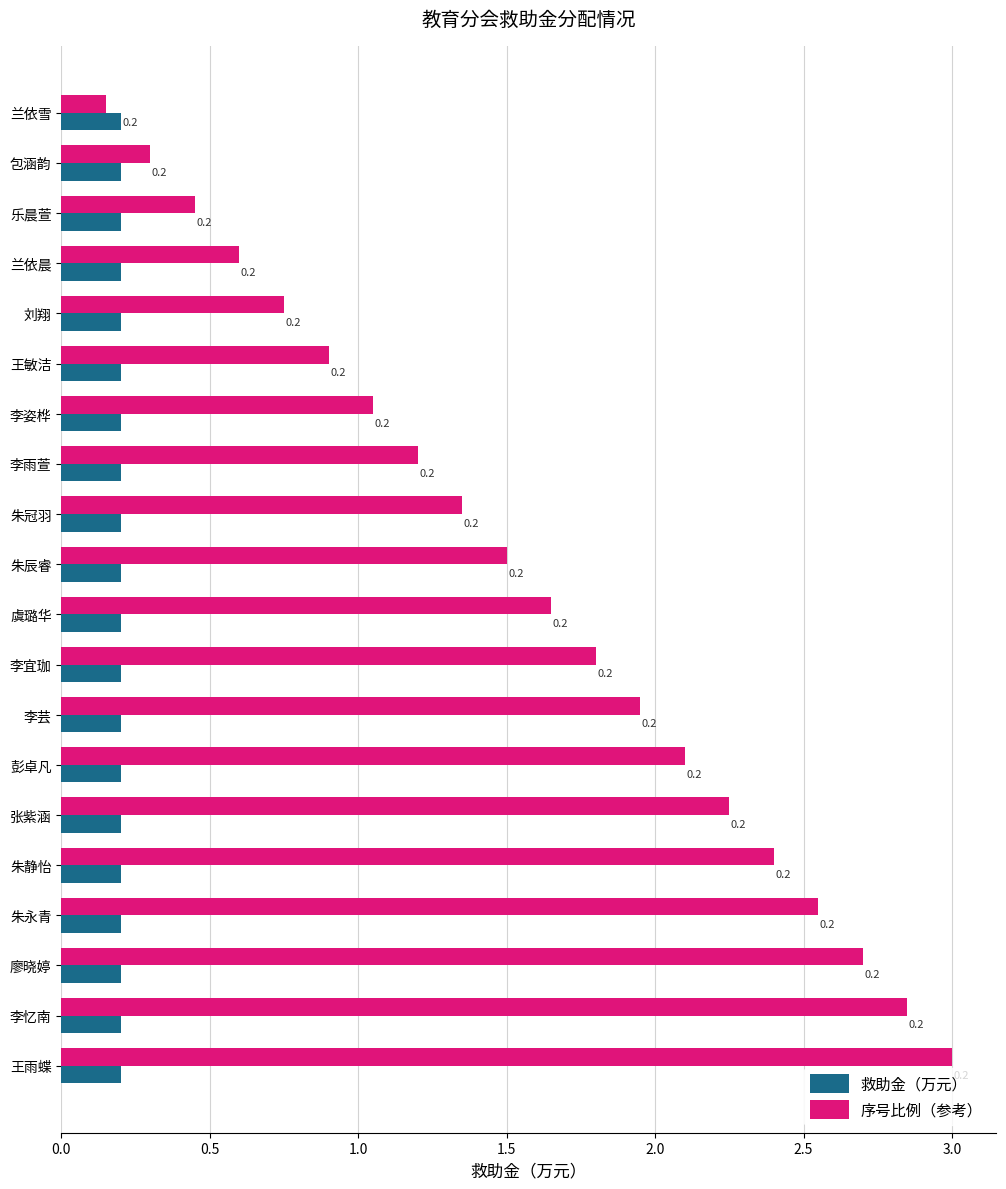

Is it true that 救助金（万元） equals 0.4 at 朱永青?

False